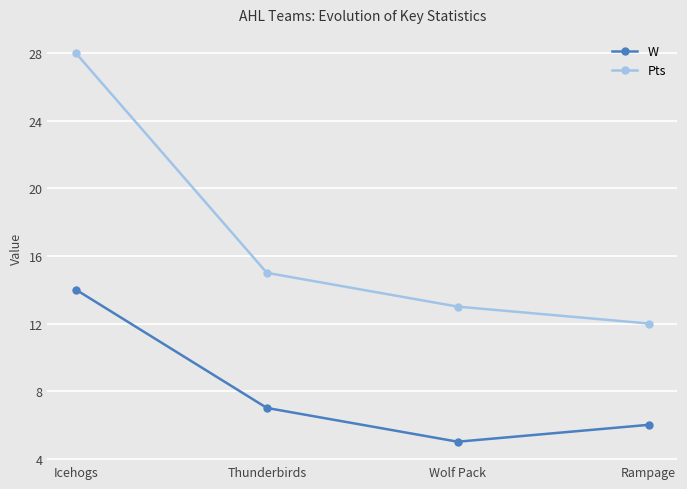

Does the chart have visible grid lines?

Yes